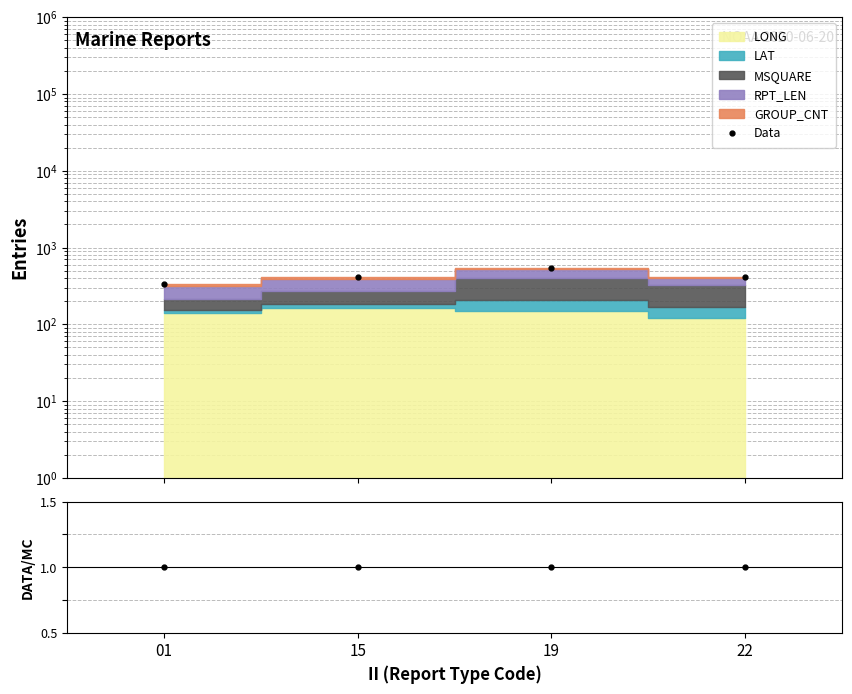

Reading left to right, what are all the values shown in this chart?

Data: 334.3	408.5	536.9	413.2
Data/MC: 1.0	1.0	1.0	1.0